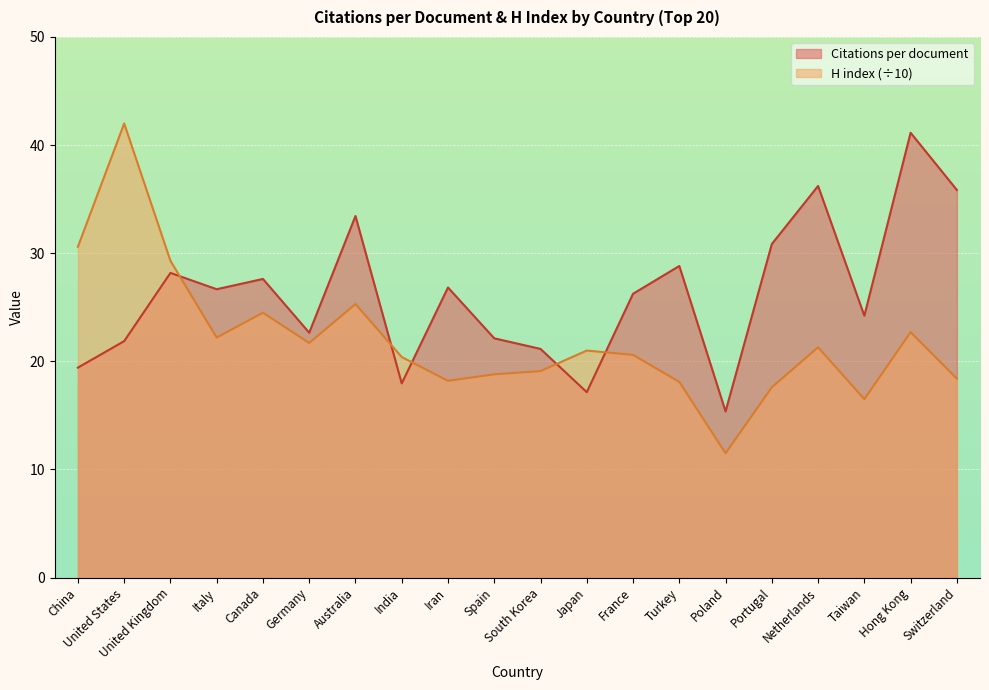

Reading left to right, list all the values displayed in this chart.

Citations per document: 19.4	21.9	28.2	26.7	27.6	22.6	33.4	18.0	26.8	22.1	21.1	17.1	26.2	28.8	15.4	30.9	36.2	24.2	41.1	35.9
H index: 30.6	42.0	29.3	22.2	24.5	21.7	25.3	20.4	18.2	18.8	19.1	21.0	20.6	18.1	11.5	17.6	21.3	16.5	22.7	18.4